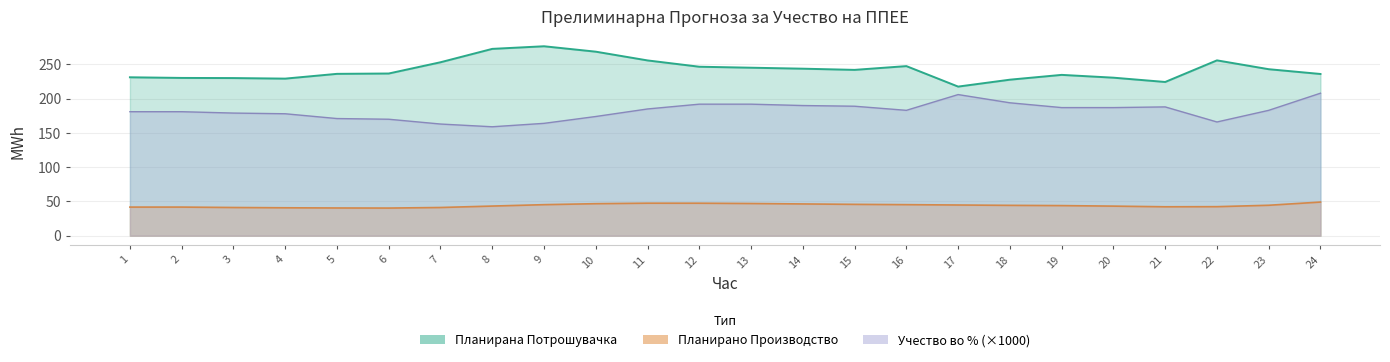

What is the value of the Учество во % од конзумот point at the 1st from the left?

181.0